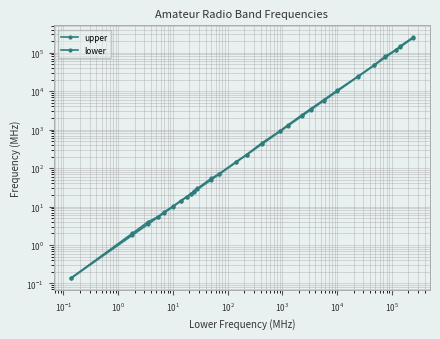

What is the minimum value for lower?

0.1